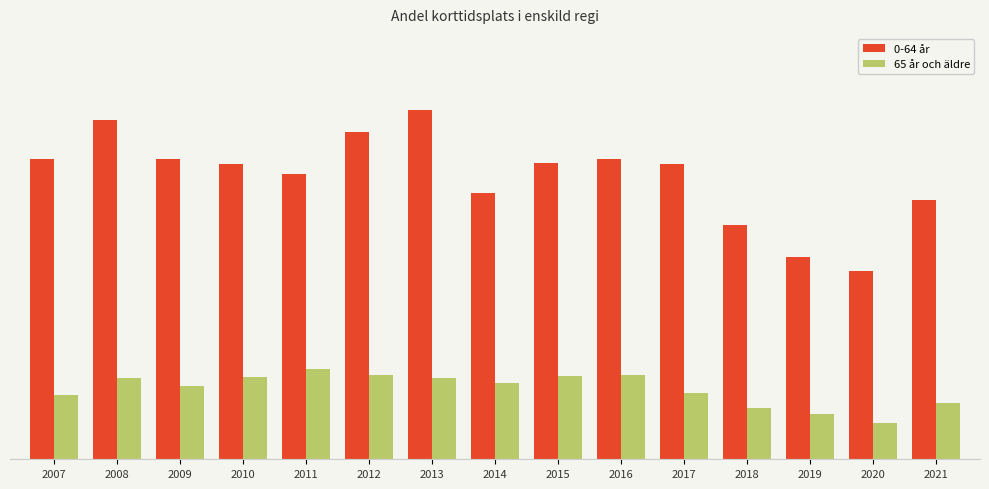

Are the bars horizontal?

No